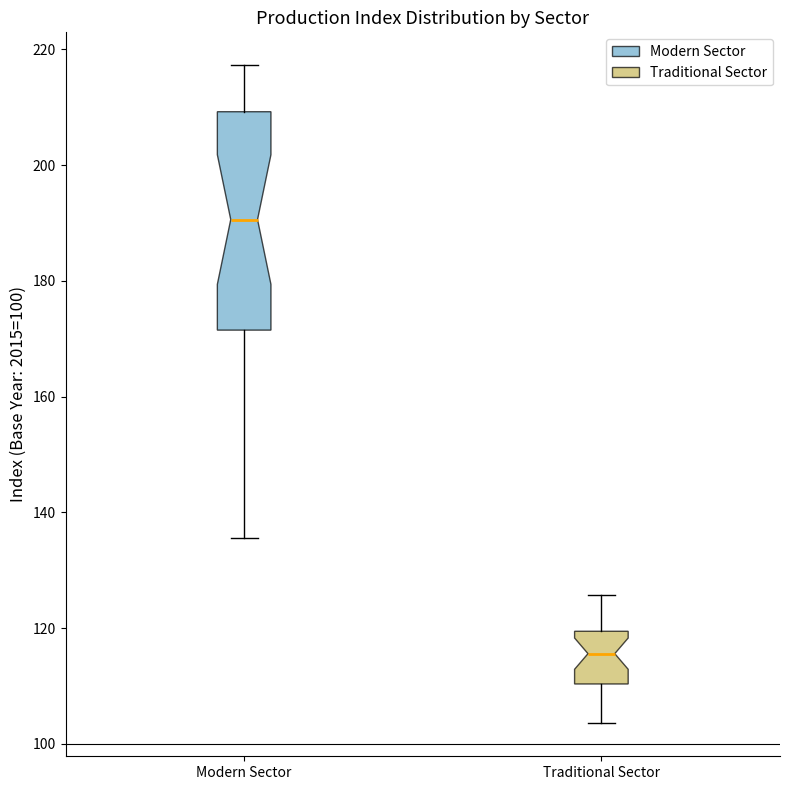

Which box is the tallest, from its lower edge to its upper edge?

Modern Sector